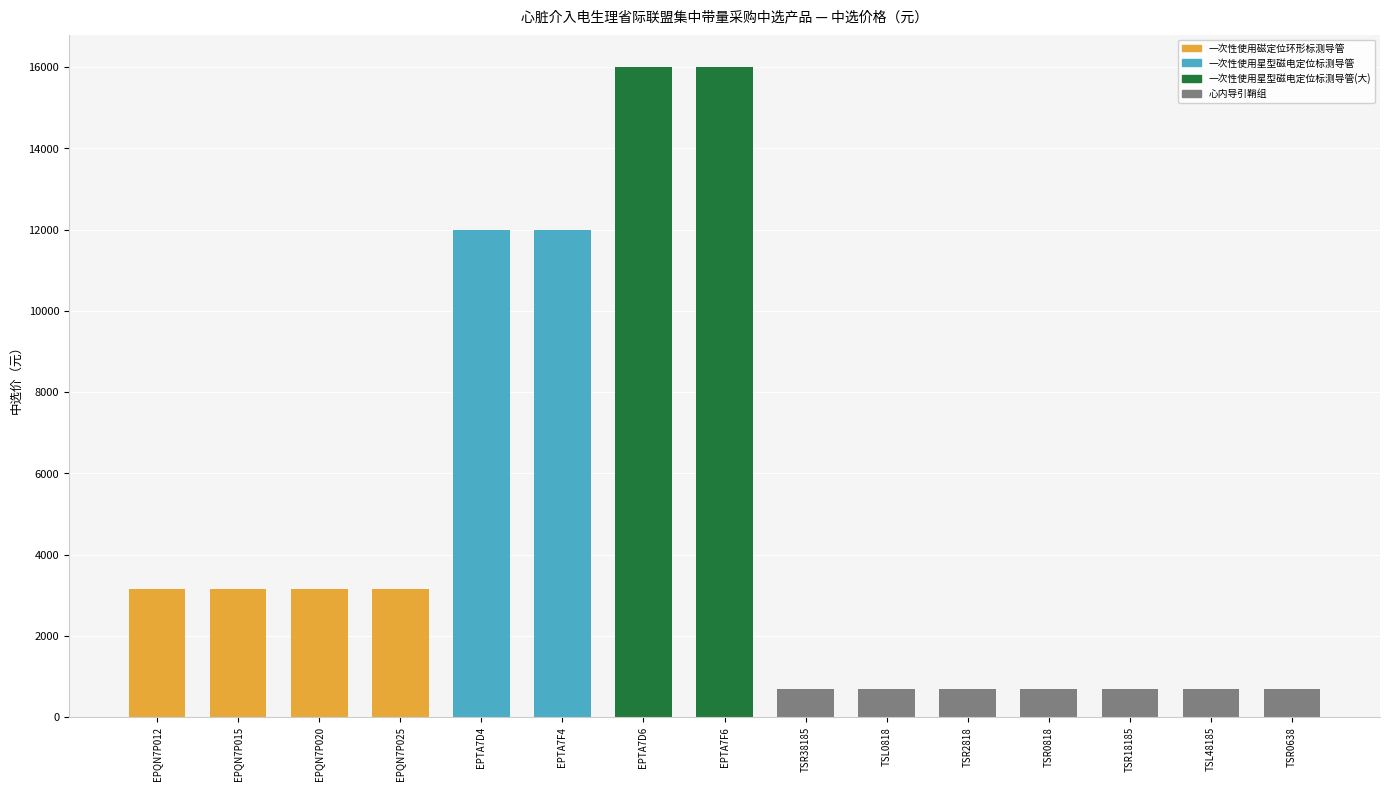

Are the bars grouped side by side (vs. stacked)?

No